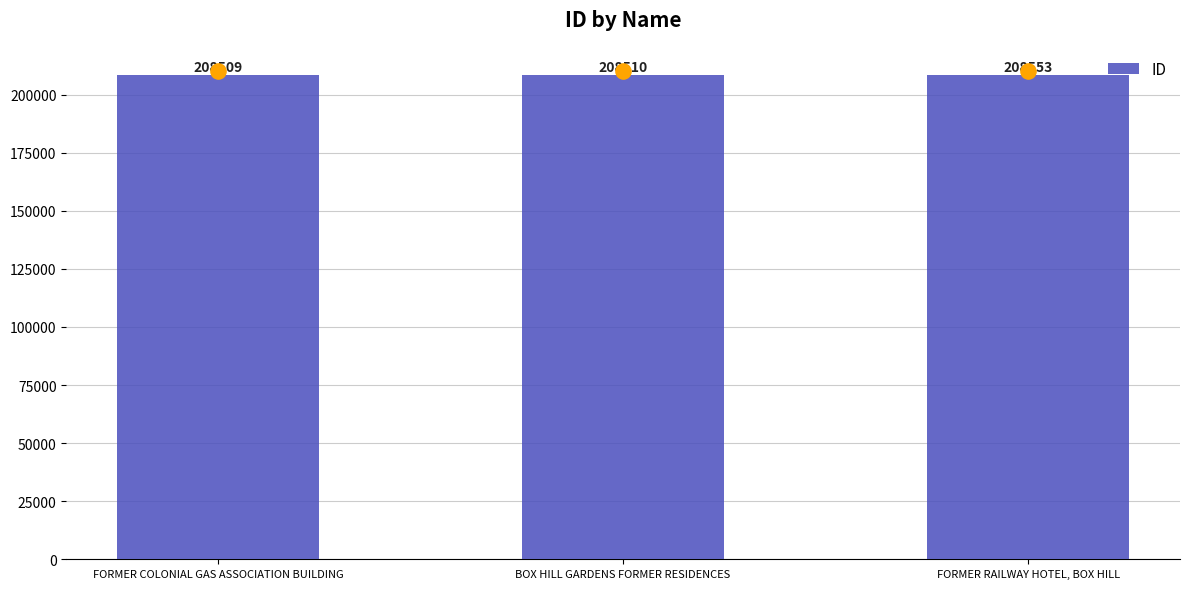

Between FORMER COLONIAL GAS ASSOCIATION BUILDING and FORMER RAILWAY HOTEL, BOX HILL, which is larger?

FORMER RAILWAY HOTEL, BOX HILL